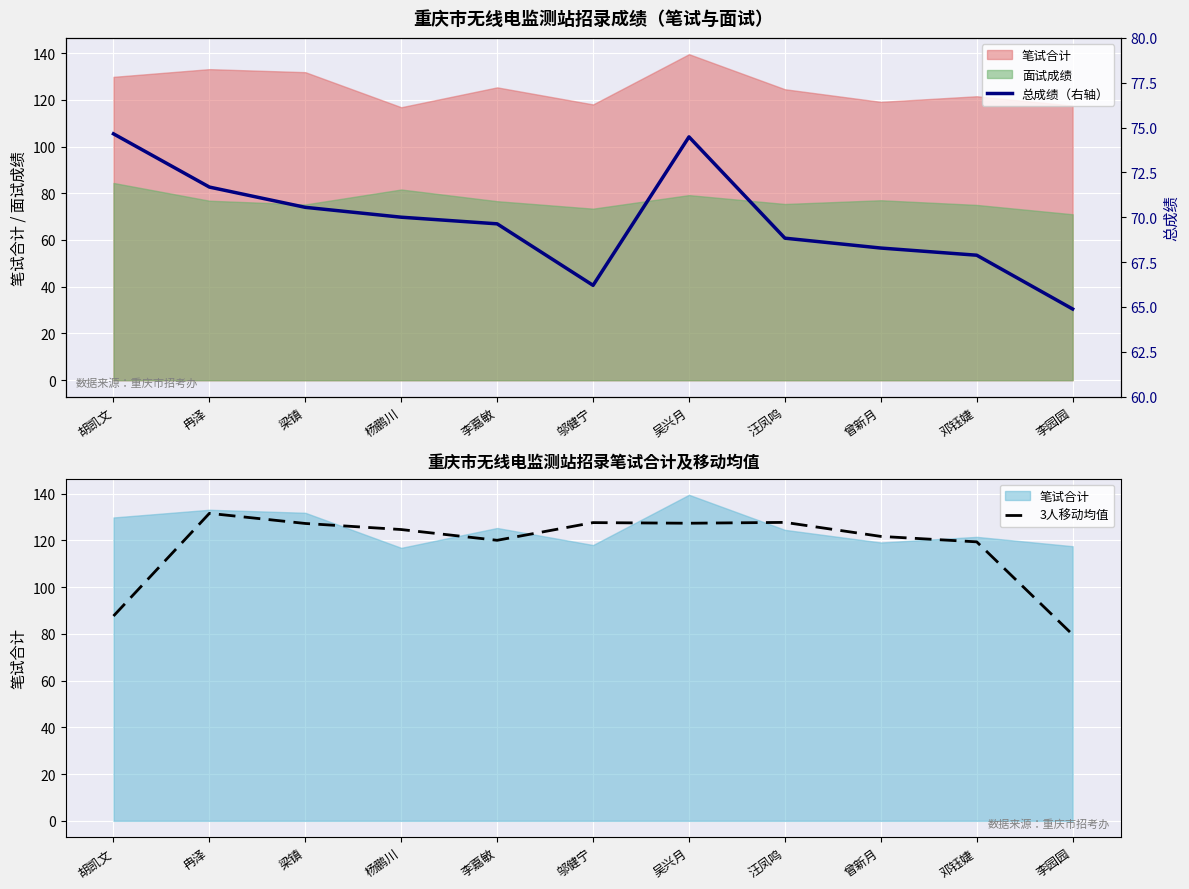

How many categories are shown in the chart?

11